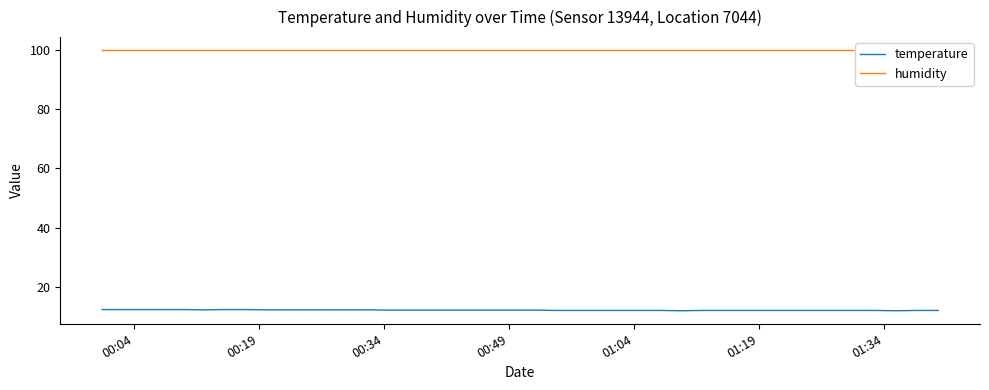

Does the chart display data point markers on the line(s)?

No